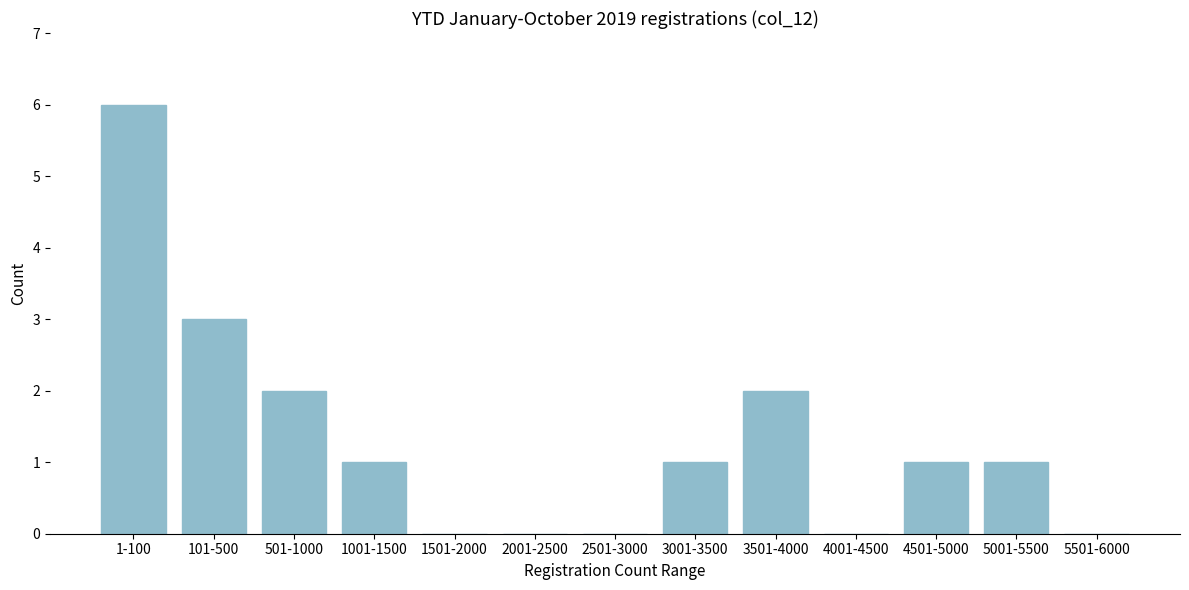

Reading left to right, extract all data points from this chart.

1-100=6	101-500=3	501-1000=2	1001-1500=1	1501-2000=0	2001-2500=0	2501-3000=0	3001-3500=1	3501-4000=2	4001-4500=0	4501-5000=1	5001-5500=1	5501-6000=0